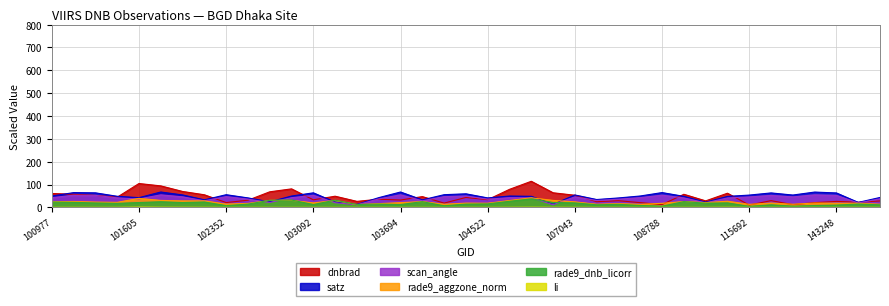

How many intersections are there between scan_angle and rade9_dnb_licorr?

6